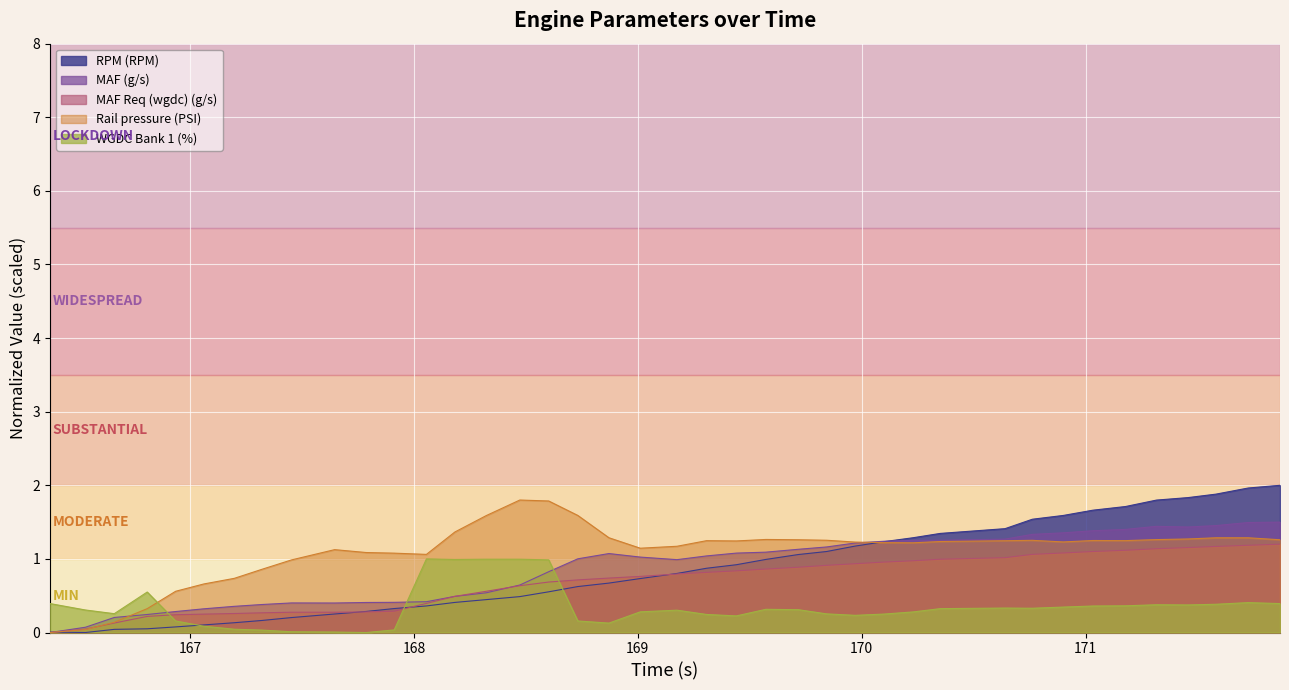

At 167.321, list the series in order from largest to smallest.

Rail pressure (PSI), MAF (g/s), MAF Req (wgdc) (g/s), RPM (RPM), WGDC Bank 1 (%)